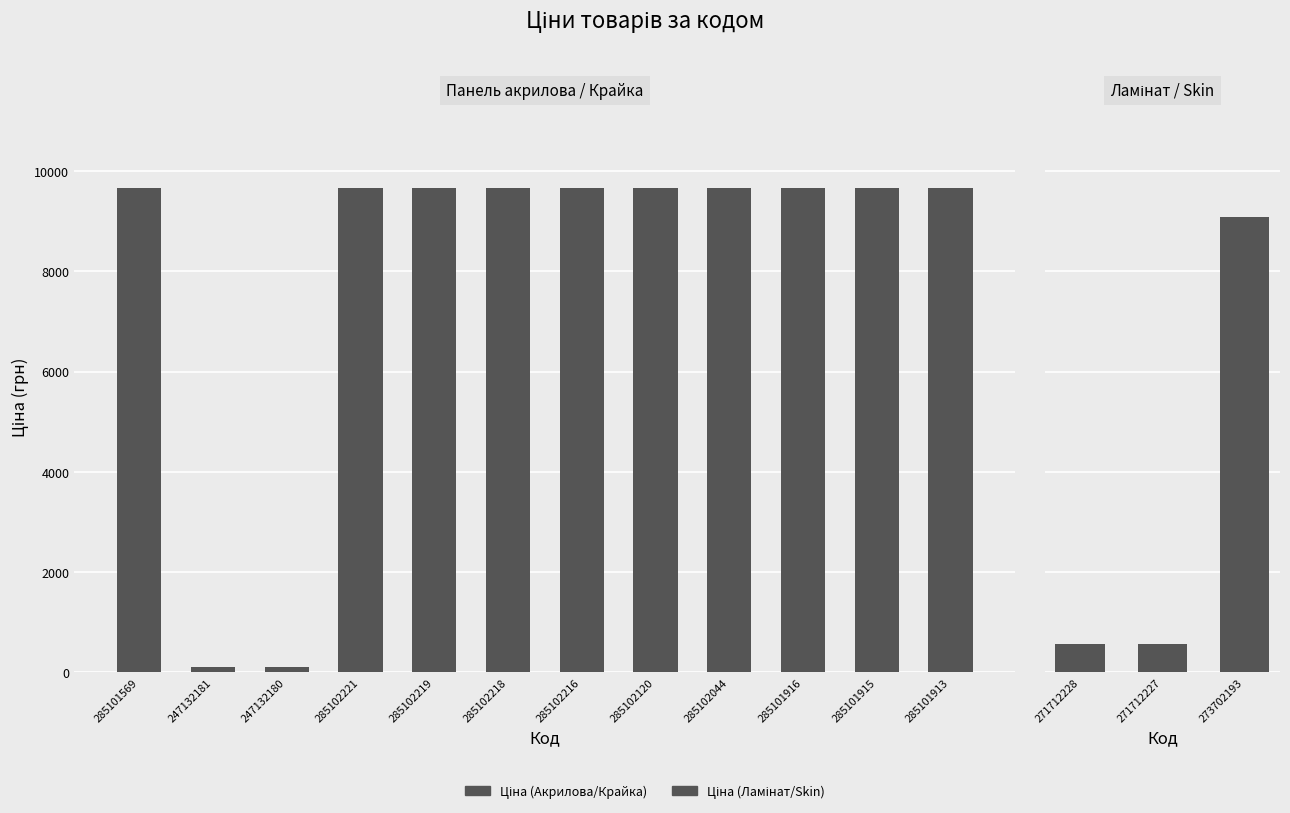

Where does the data first go above 9664?

285101569